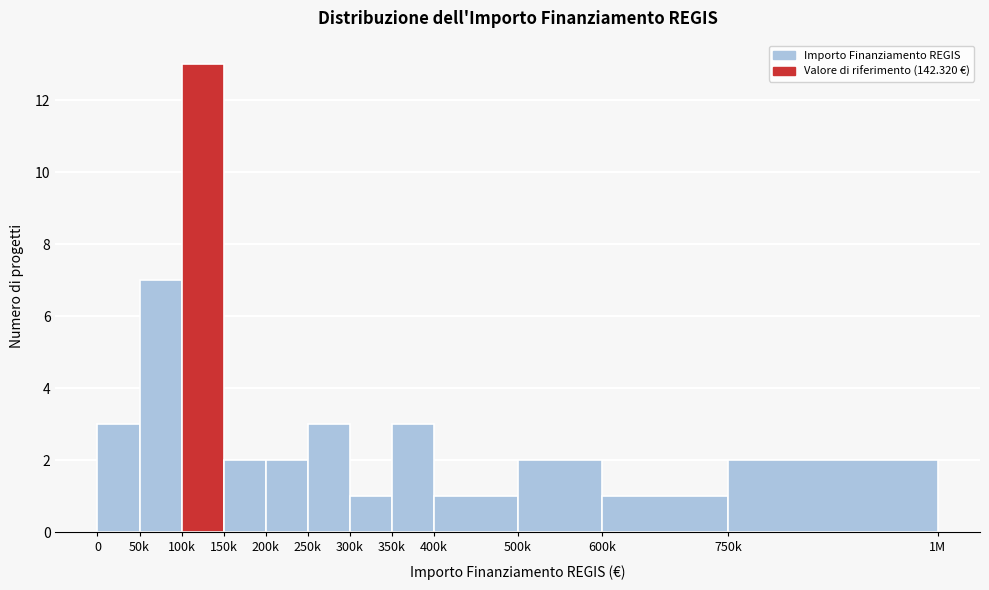

Reading left to right, list all the values displayed in this chart.

3	7	13	2	2	3	1	3	1	2	1	2